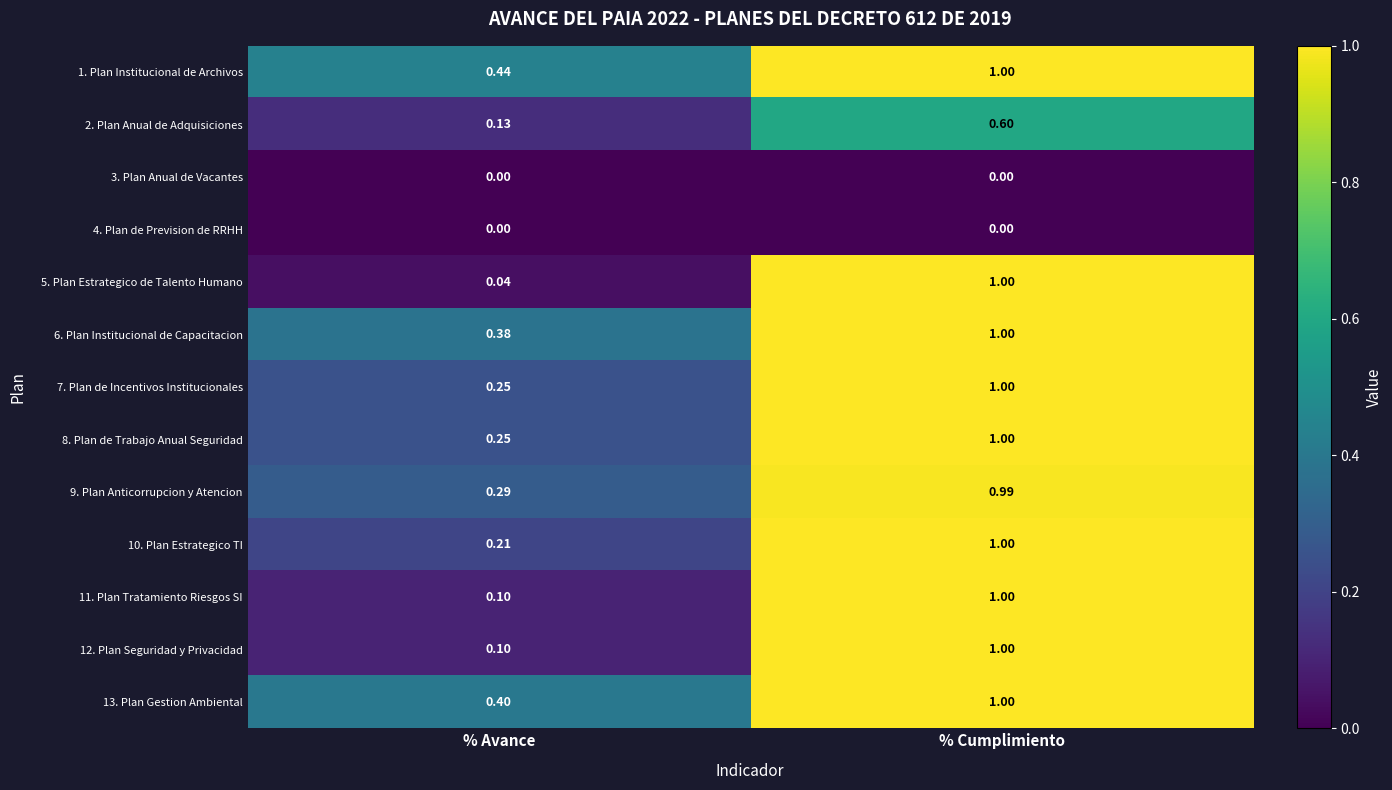

At which category is the sum across all series the highest?

% Cumplimiento